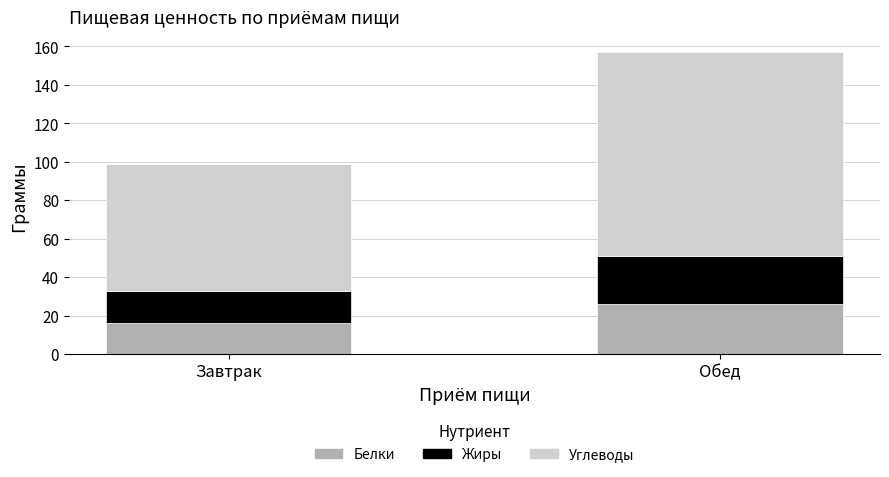

Rank the categories by Белки value from highest to lowest.

Обед, Завтрак